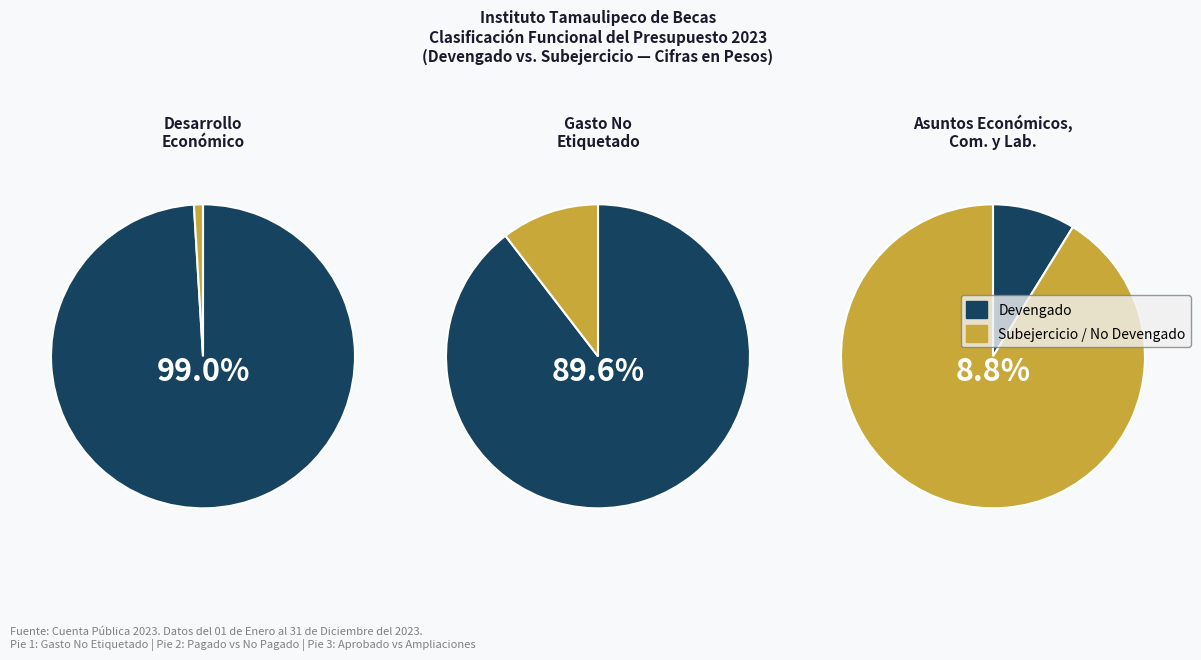

The Gobierno slice represents 13% of the pie. True or false?

False